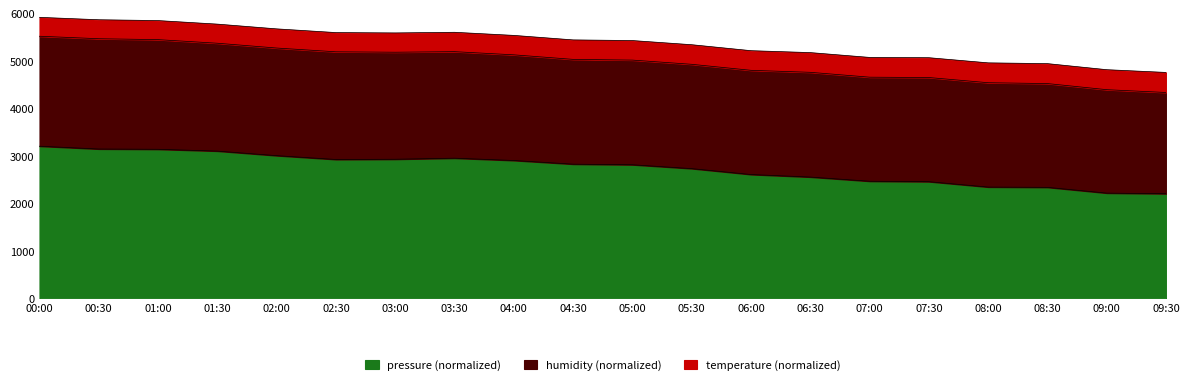

The pressure (normalized) series shows 3985.9 at 05:00. True or false?

False